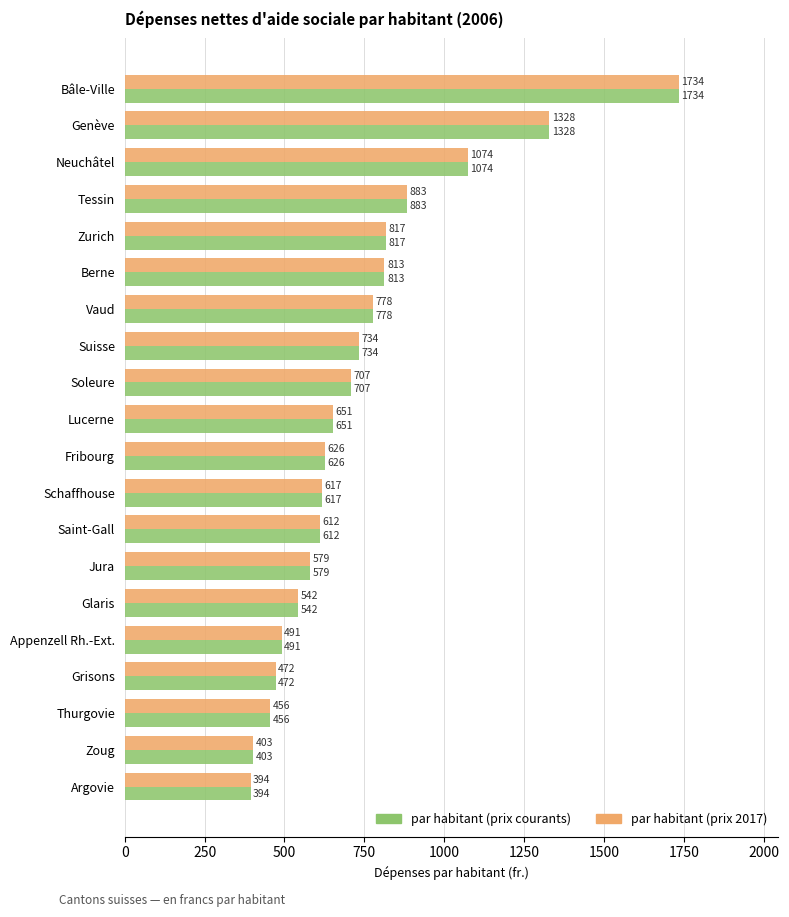

What is the approximate value of par habitant (prix courants) at Lucerne?

651